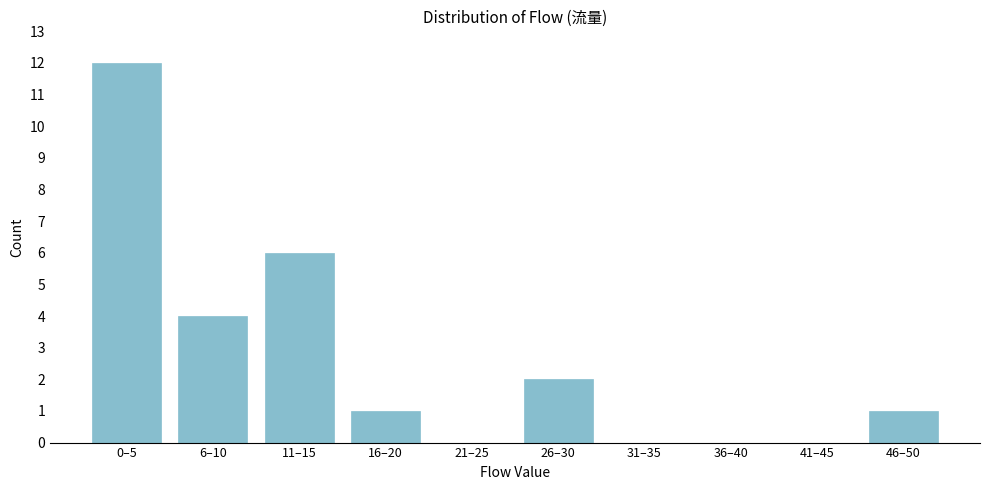

Reading right to left, list all the values displayed in this chart.

46–50=1	41–45=0	36–40=0	31–35=0	26–30=2	21–25=0	16–20=1	11–15=6	6–10=4	0–5=12